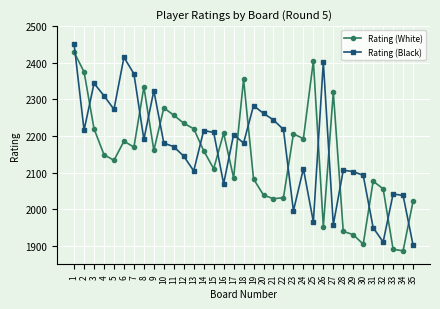

At which category is the sum across all series the highest?

1